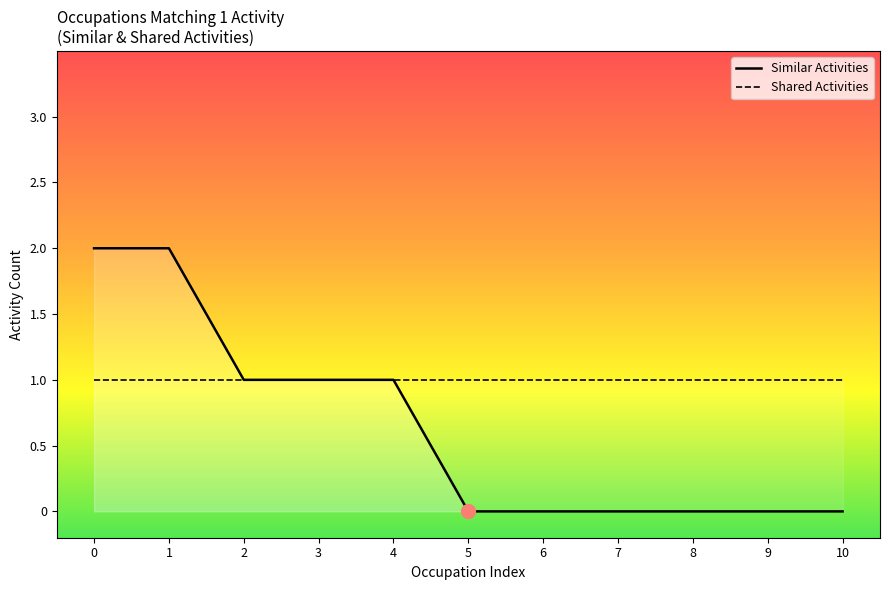

What is the value of the Similar Activities point at the 5th from the left?

1